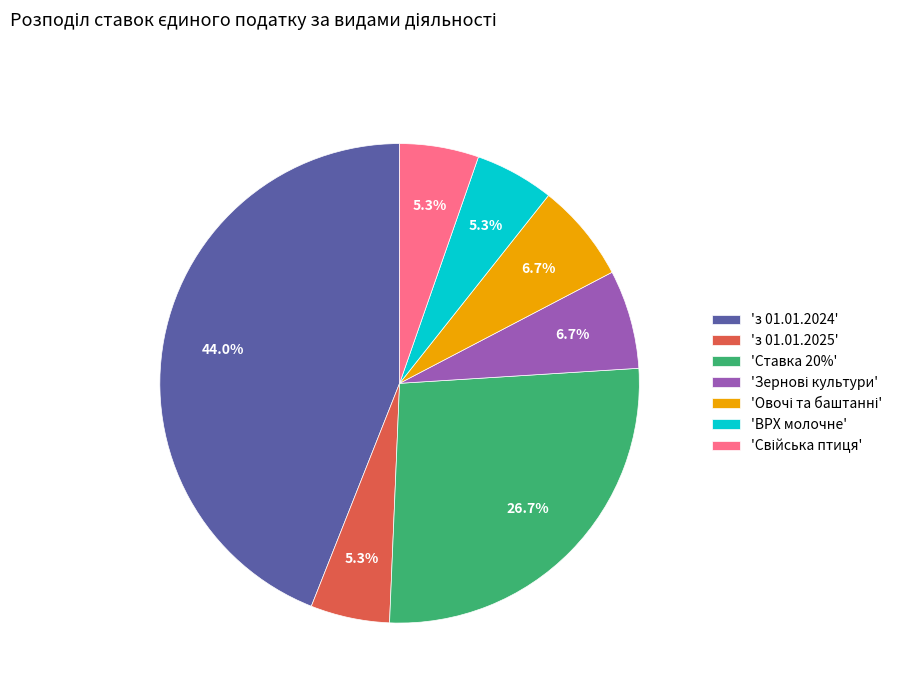

What is the ratio of the value at 'Ставка 20%' to the value at 'з 01.01.2024'?

0.6